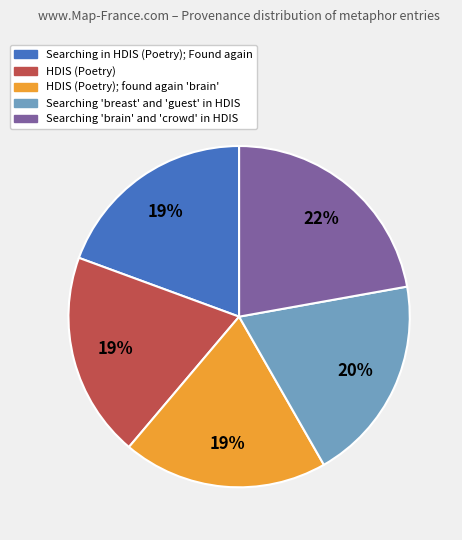

To the nearest percent, what is the difference between the largest and smallest slice percentages?

3%